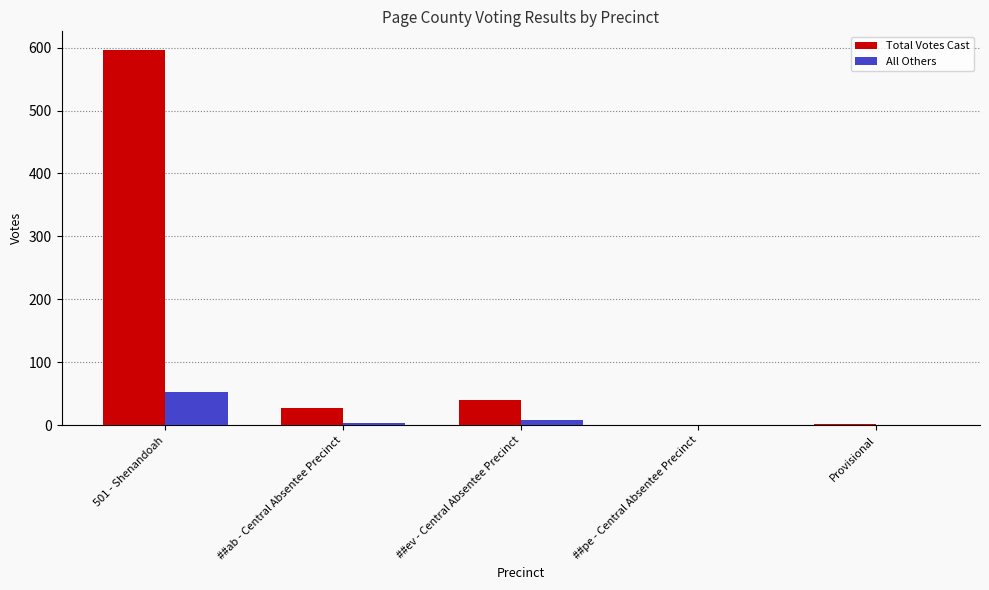

Is the value of Total Votes Cast at ##ab - Central Absentee Precinct greater than the value of All Others at ##pe - Central Absentee Precinct?

Yes